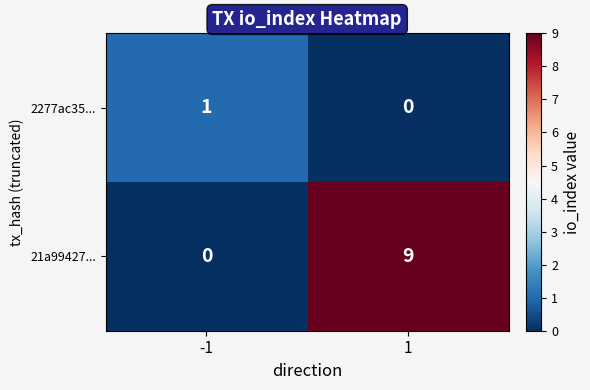

What is the difference between the maximum and minimum values in the 21a99427... series?

9